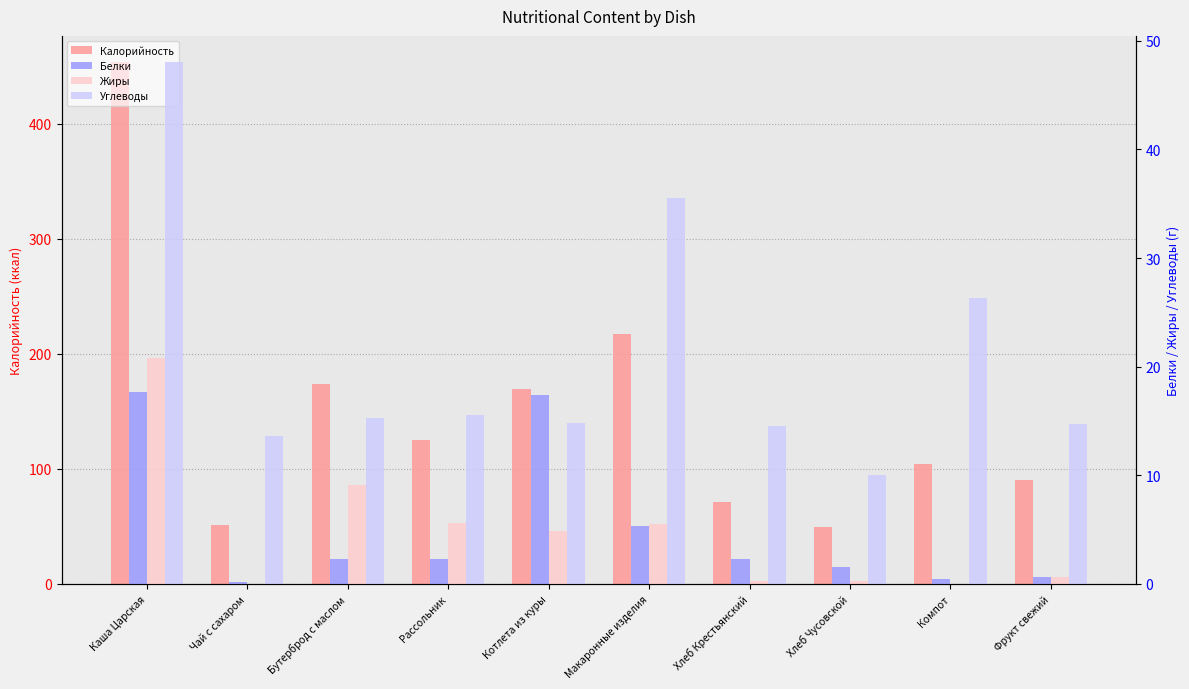

The value of Углеводы at Каша Царская is 18.0. True or false?

False